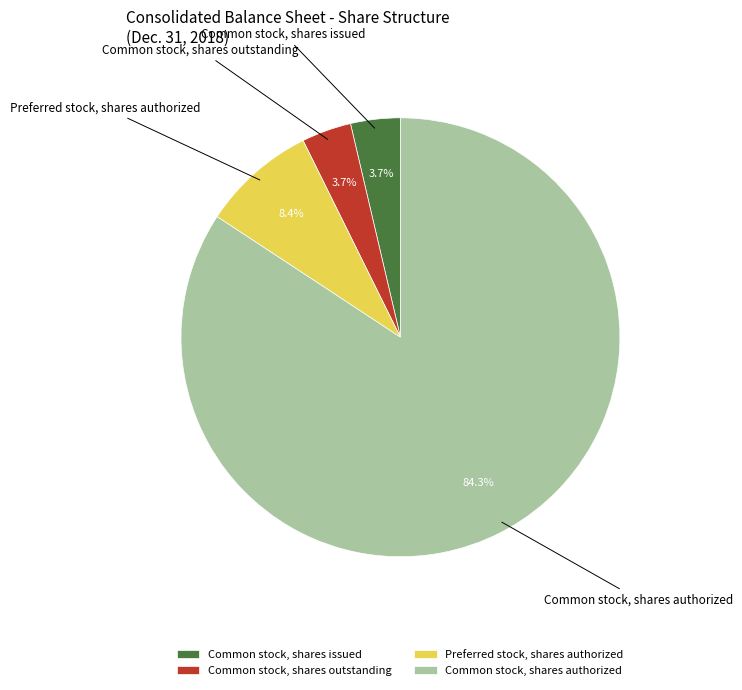

Is there a majority slice in this chart?

Yes